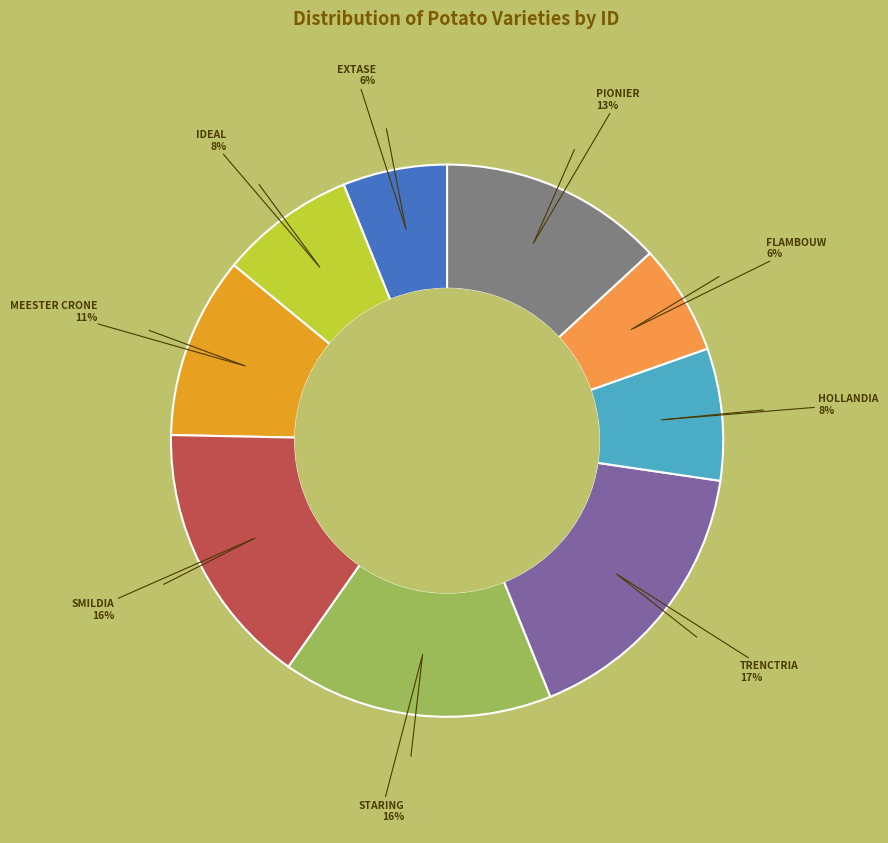

Is there any slice that represents more than half of the pie?

No